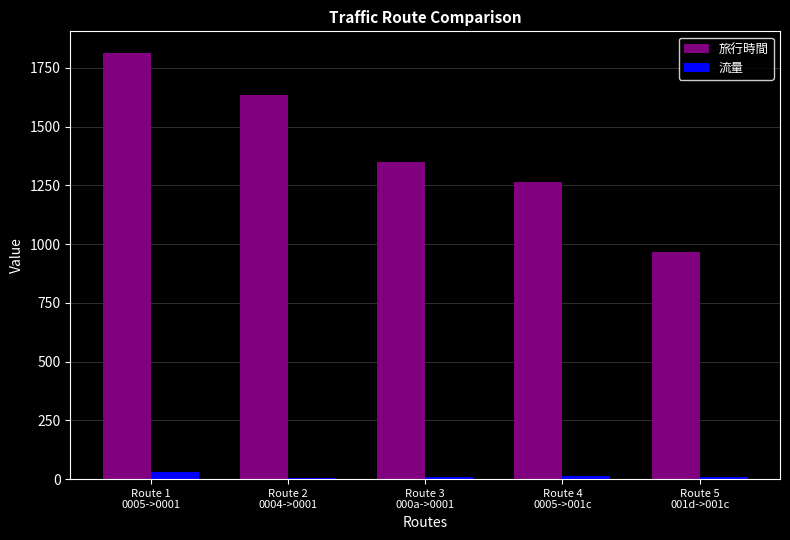

At which category is the sum across all series the highest?

Route 1
0005->0001